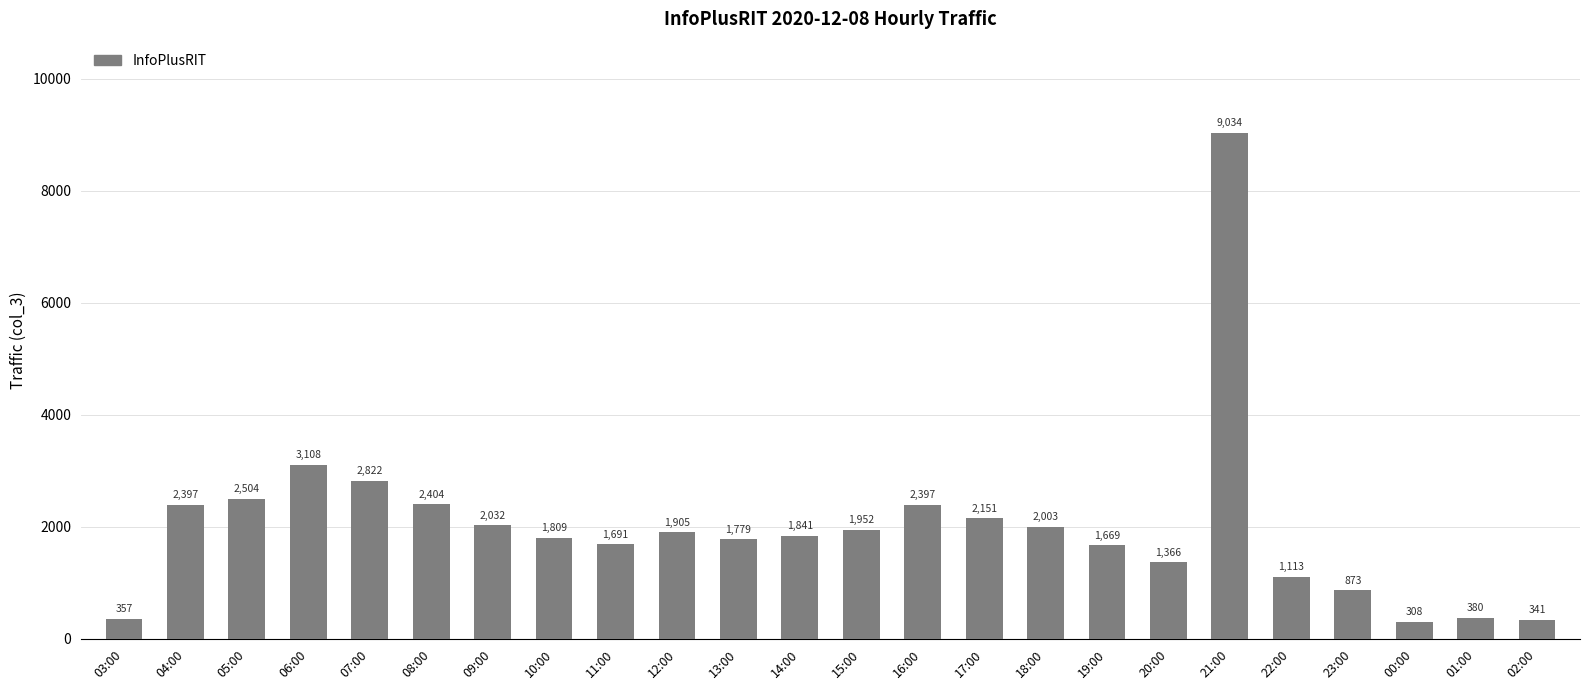

What is the label of the 15th bar from the left?

17:00